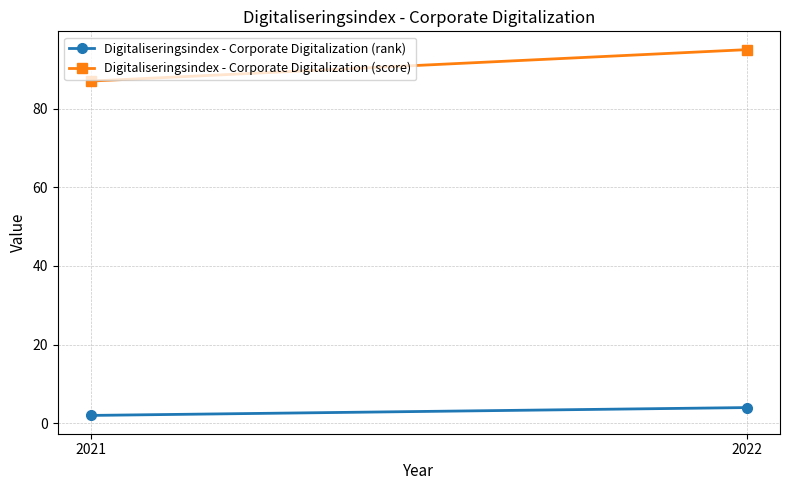

Which category has the lowest value in the Digitaliseringsindex - Corporate Digitalization (score) series?

2021